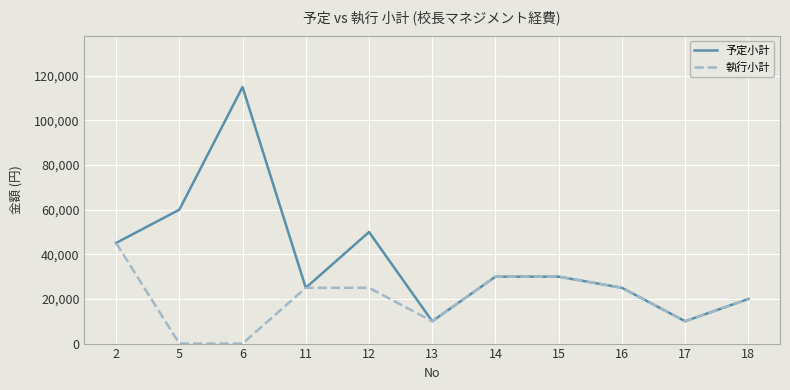

Which series has the largest total across all categories?

予定小計